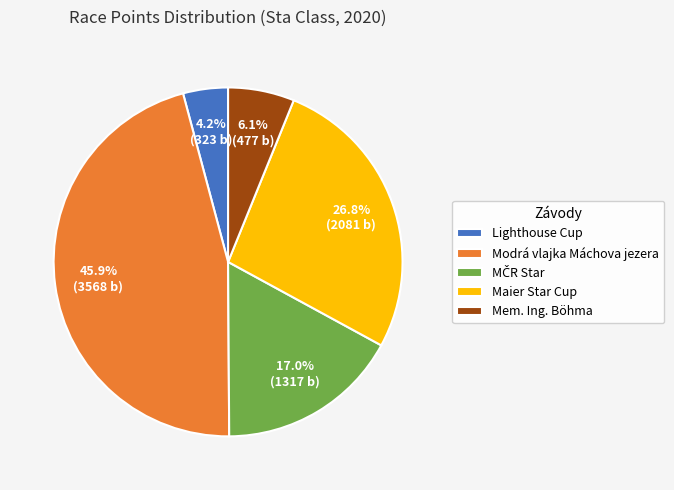

Is it true that Modrá vlajka Máchova jezera is 46% of the pie?

True